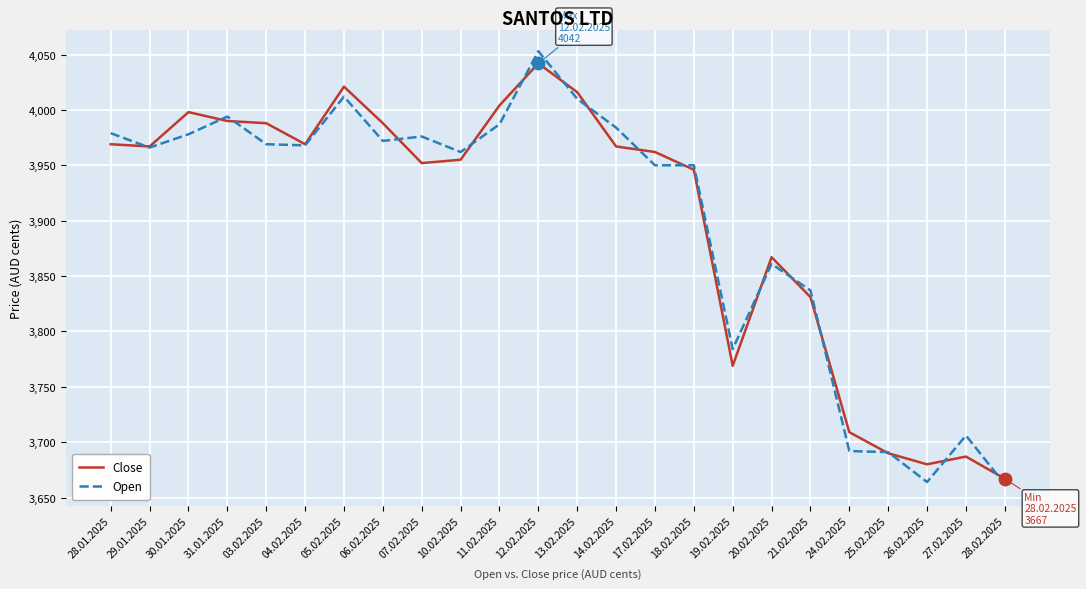

At how many categories does at least one series exceed 3939?

16